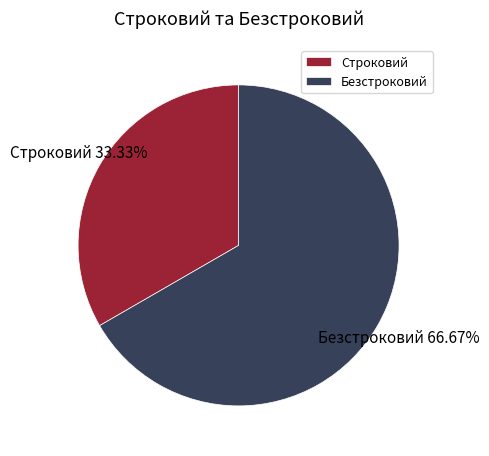

To the nearest percent, what is the average slice percentage?

50%